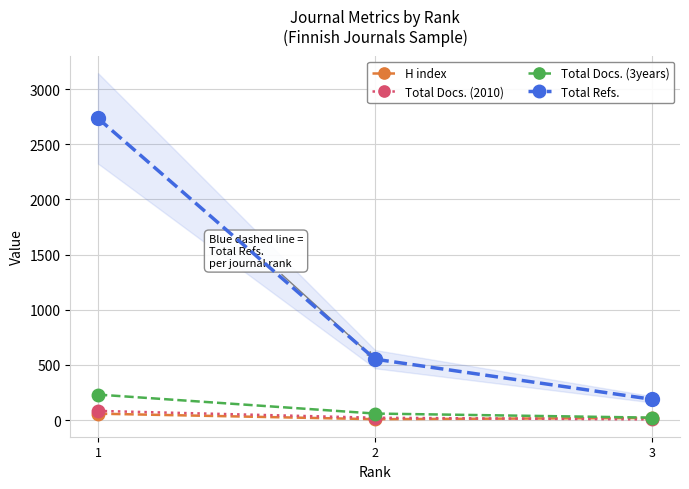

The Total Refs. series shows 268 at 3. True or false?

False